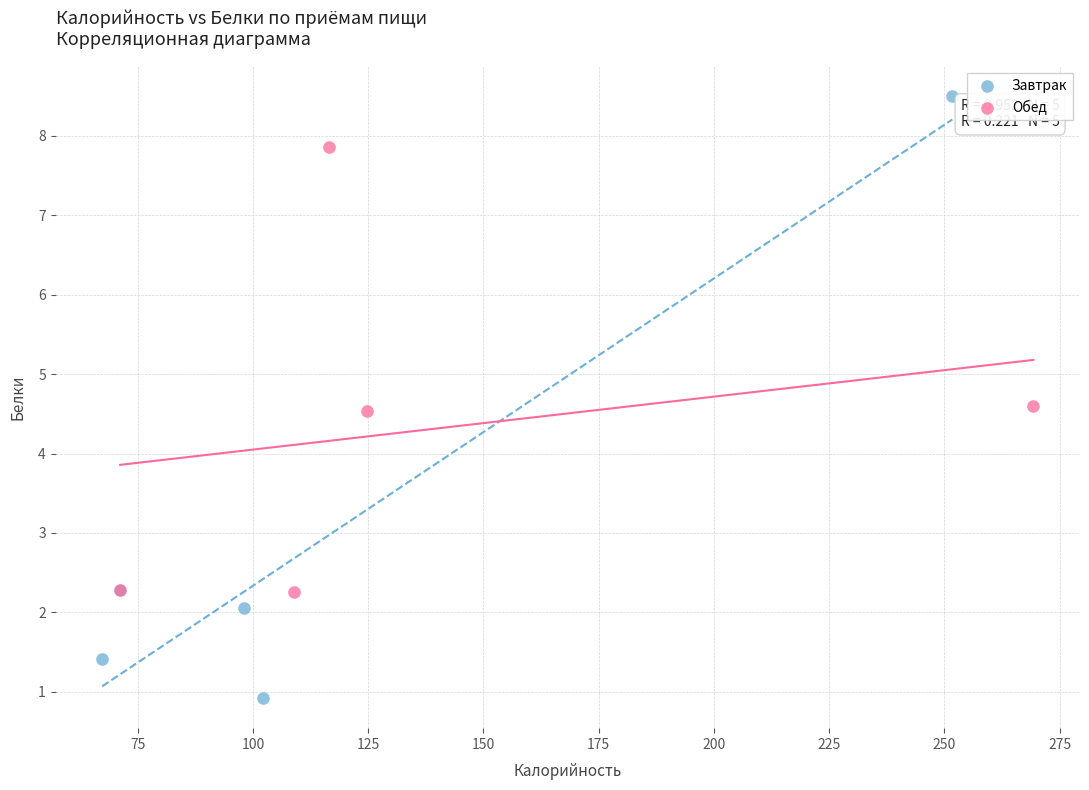

Which series has the largest Y range (max minus min)?

Завтрак